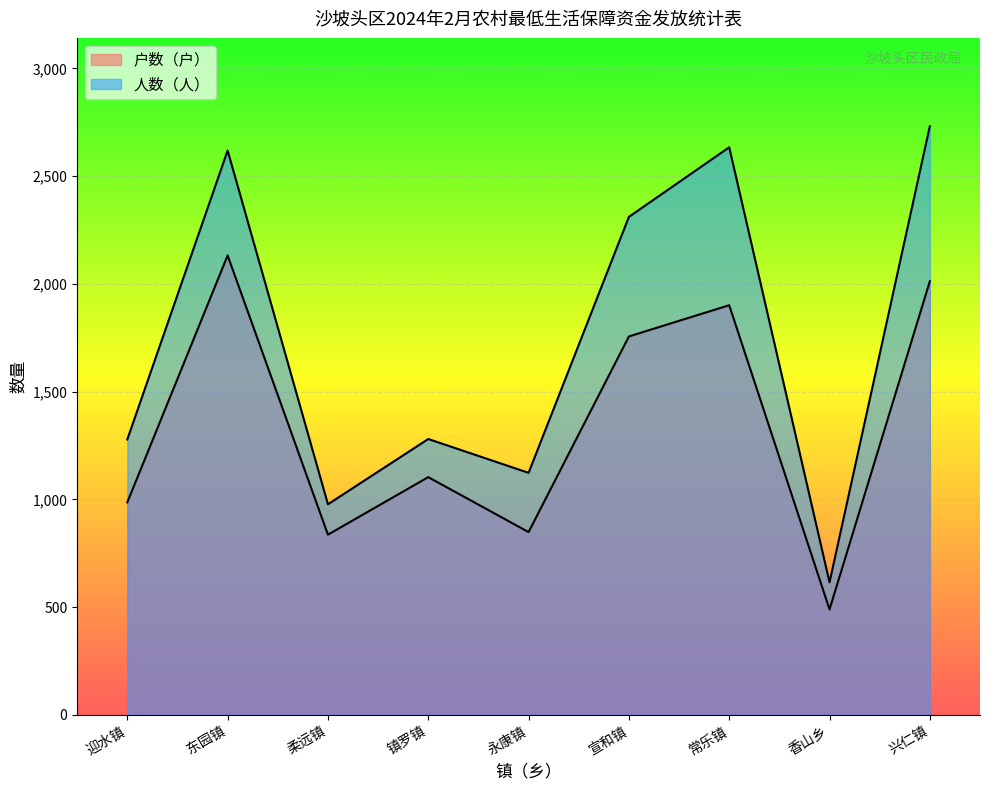

At which label is 户数（户） closest to 1310?

镇罗镇